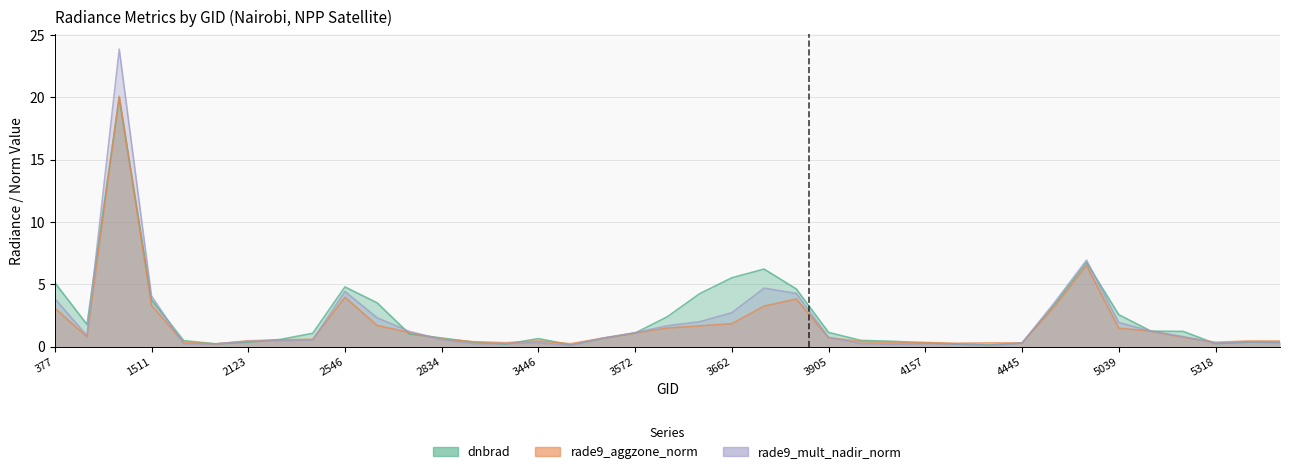

How many interior local peaks does the dnbrad series have?

5